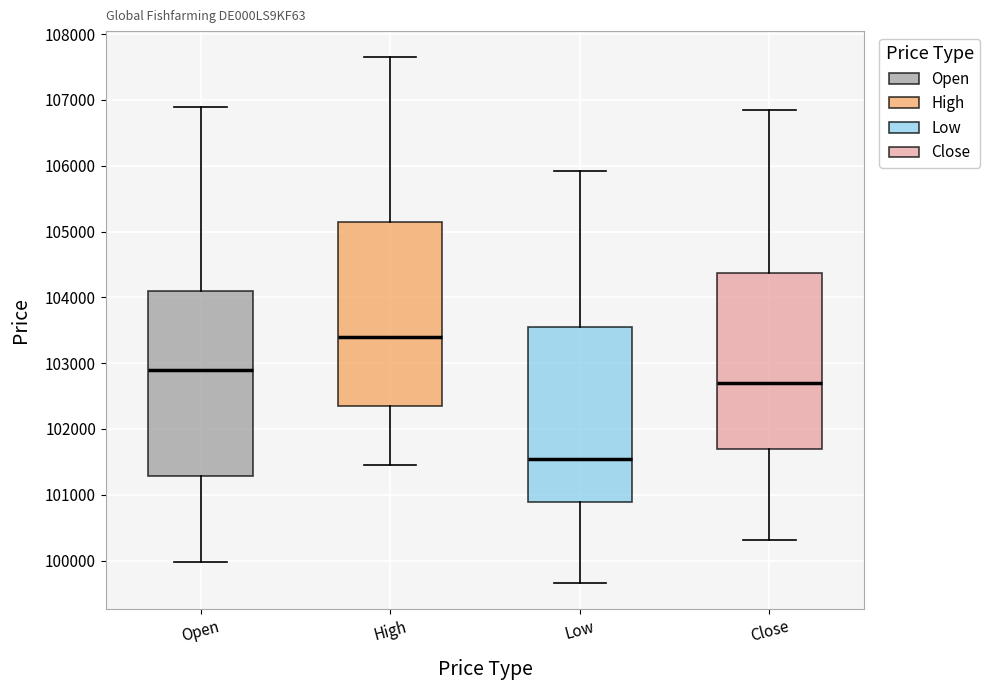

Reading left to right, read every box against the y-axis: the position of its median line, the range the box covers, and the ends of its whiskers. The values are not printed on the chart, so give them approximately, as read against the axis.

Open: median 102900, box 101300 to 104100, whiskers 100000 to 106900
High: median 103400, box 102300 to 105100, whiskers 101500 to 107600
Low: median 101600, box 100900 to 103500, whiskers 99700 to 105900
Close: median 102700, box 101700 to 104400, whiskers 100300 to 106900